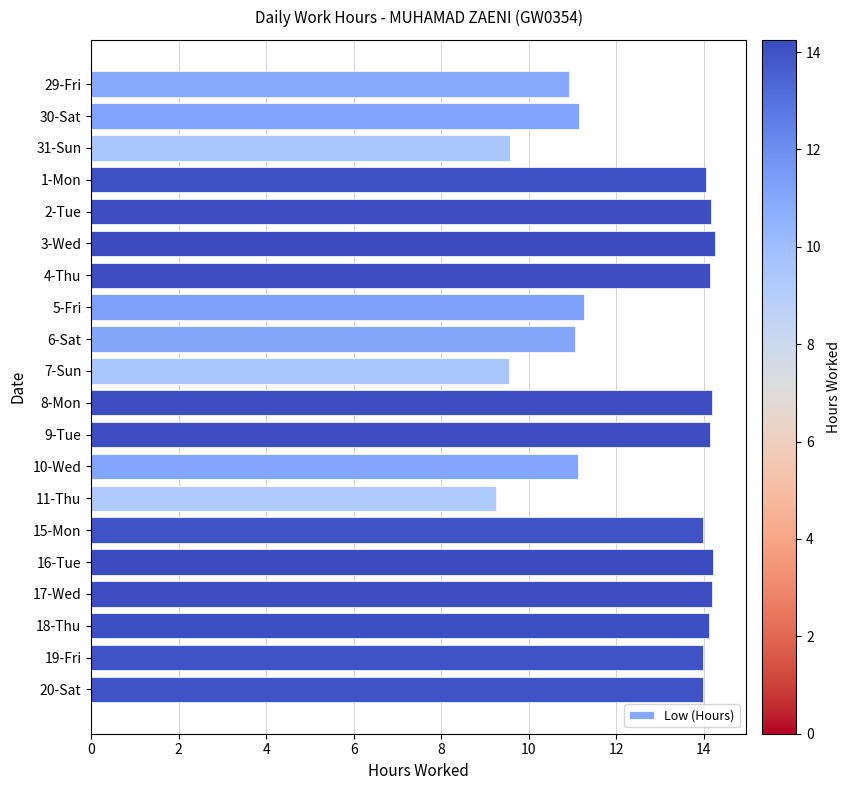

Are the bars grouped side by side (vs. stacked)?

No